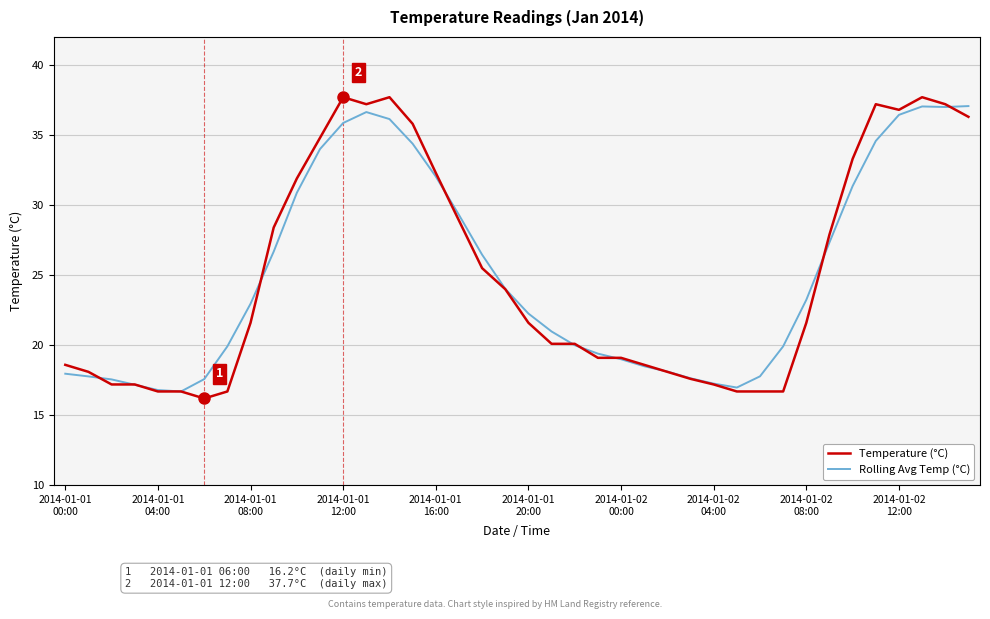

What is the maximum value shown in the chart?

37.7